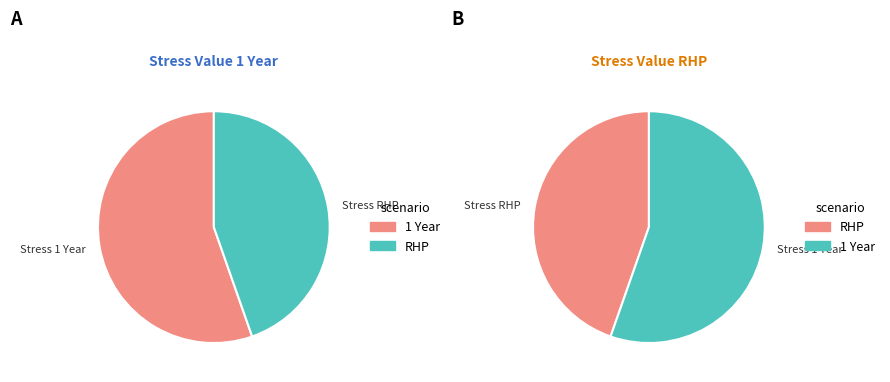

Rank the series by their maximum value, from lowest to highest.

Stress Value RHP, Stress Value 1 Year